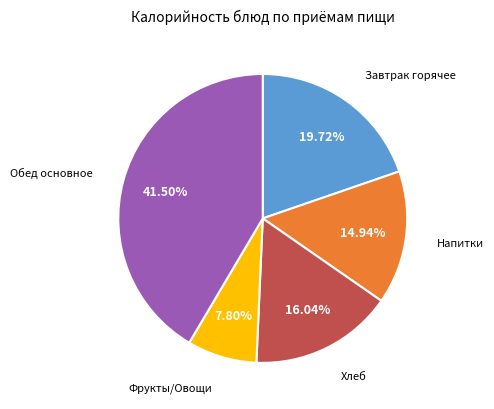

Is there a majority slice in this chart?

No